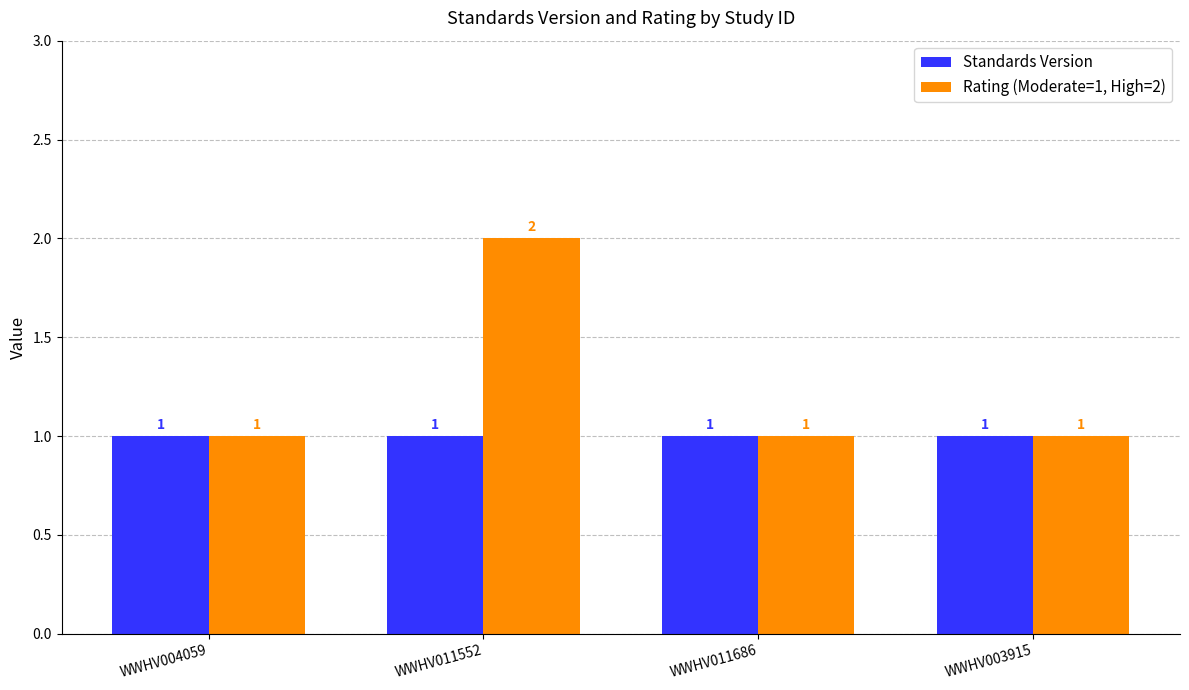

Reading left to right, list all the values displayed in this chart.

Standards Version: WWHV004059=1	WWHV011552=1	WWHV011686=1	WWHV003915=1
Rating (Moderate=1, High=2): WWHV004059=1	WWHV011552=2	WWHV011686=1	WWHV003915=1